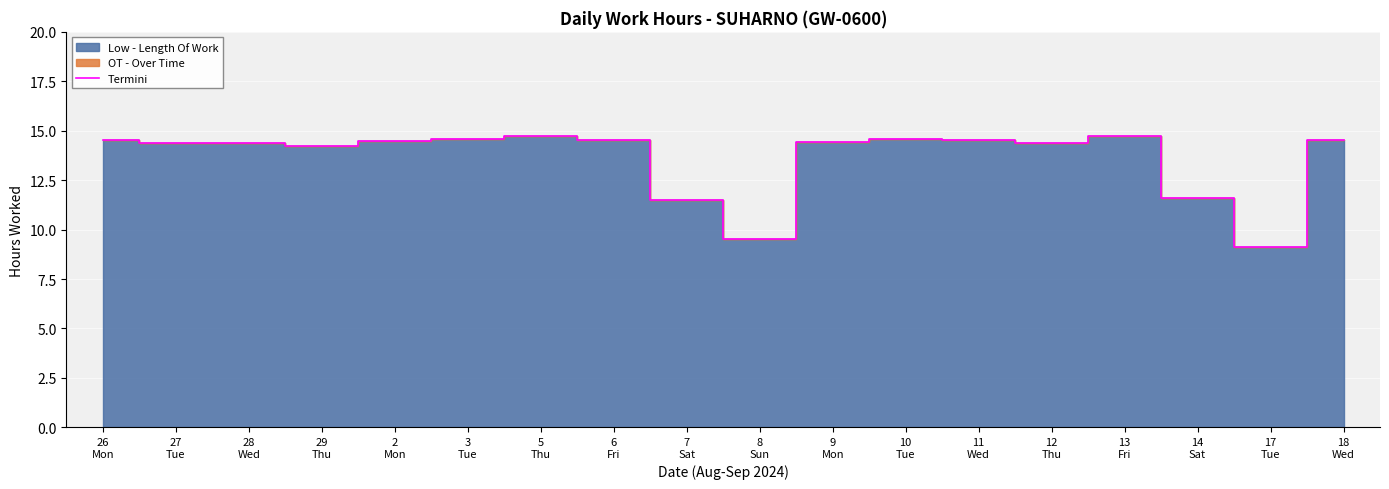

What is the difference between the second highest and minimum values?

5.6